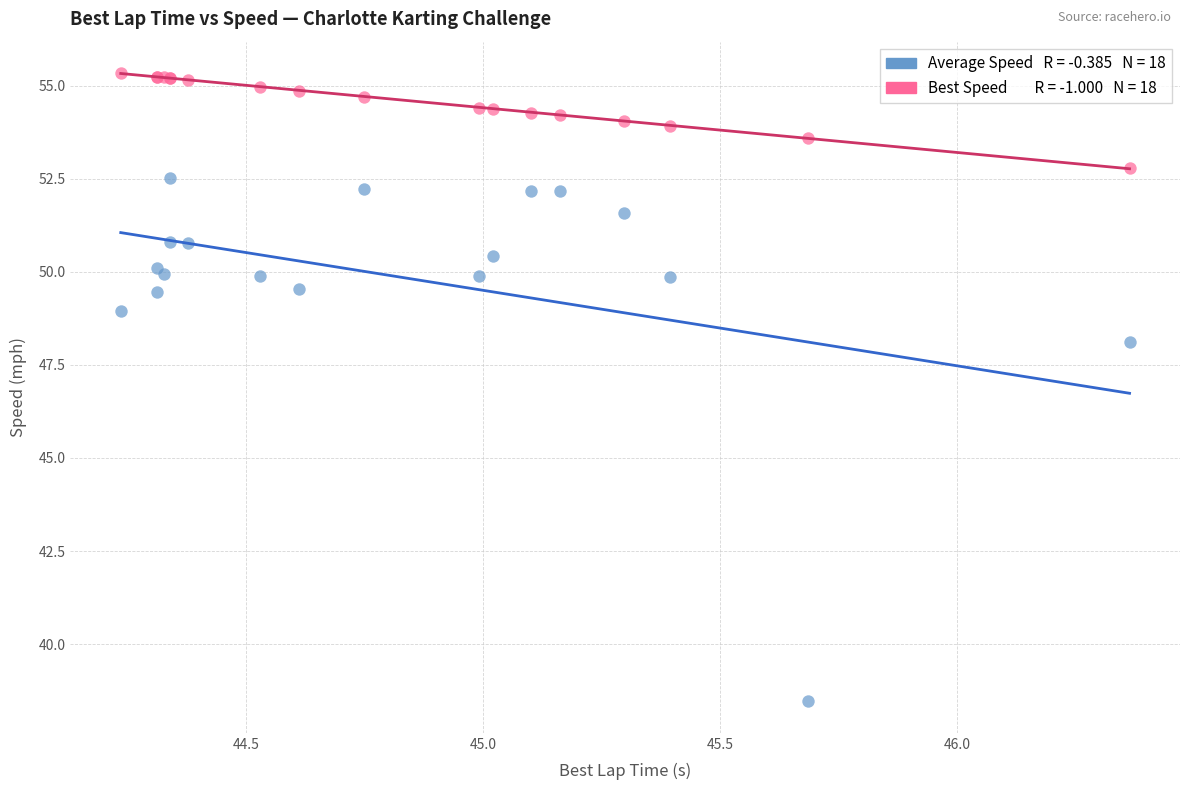

Across all series, what Y value is closest to 46?

48.1